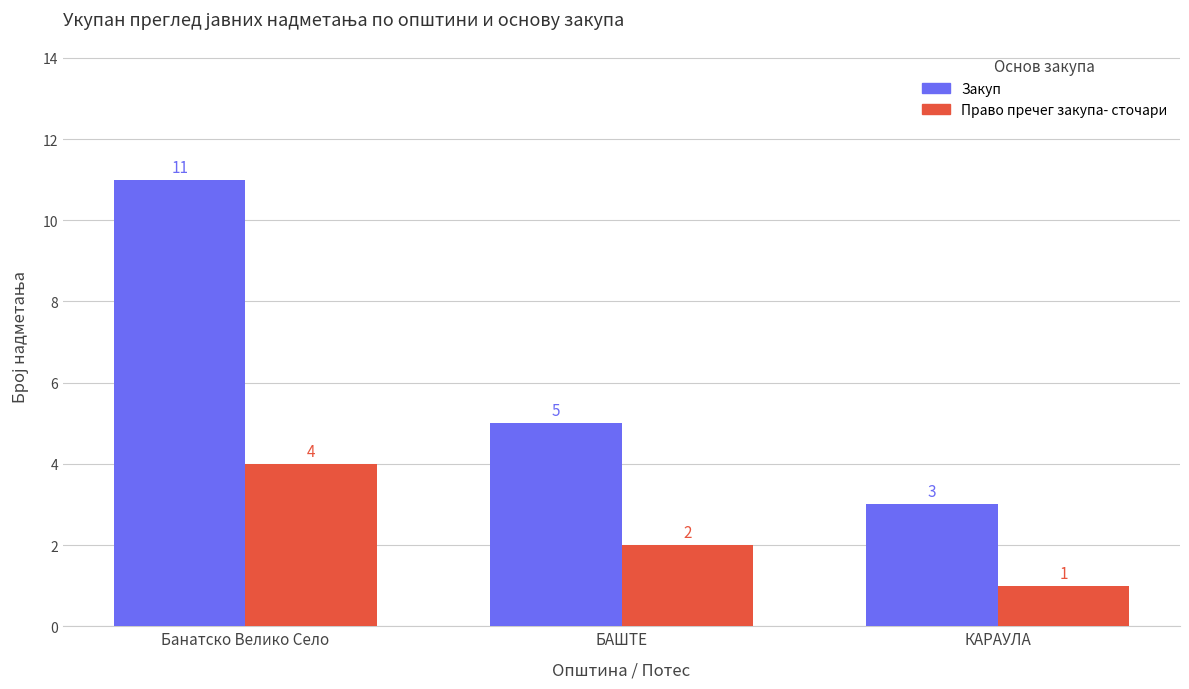

What are all the series names shown in the legend?

Закуп, Право пречег закупа- сточари